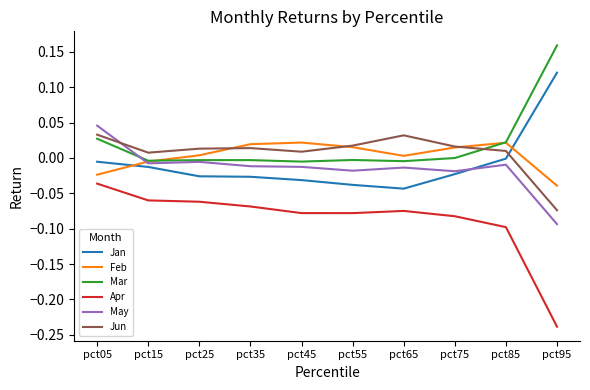

Is it true that Jan equals -0.0 at pct05?

True